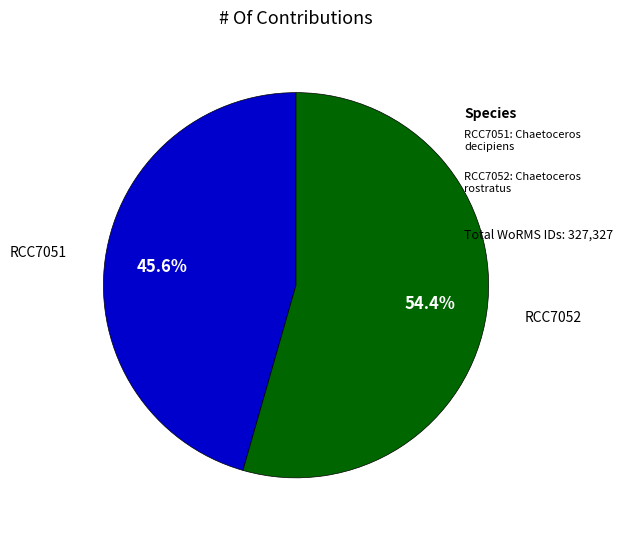

Does any single category account for the majority?

Yes